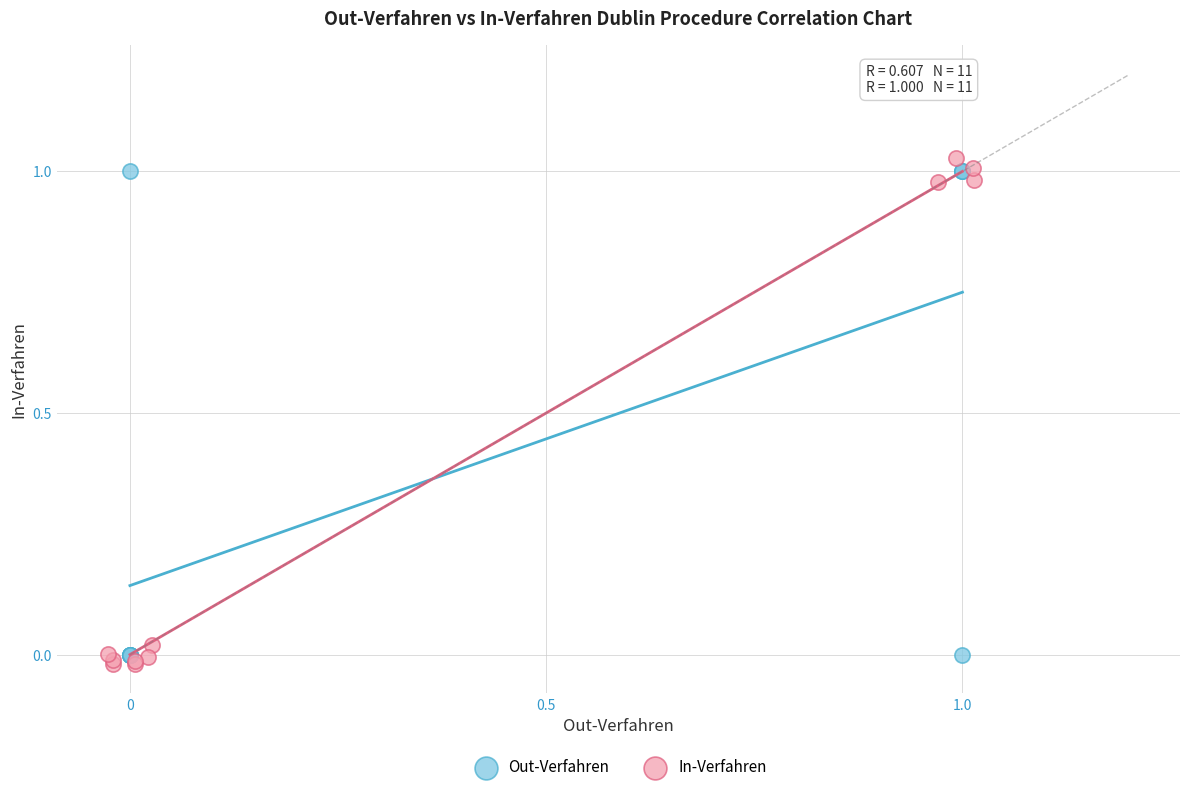

Which series has the largest Y range (max minus min)?

In-Verfahren